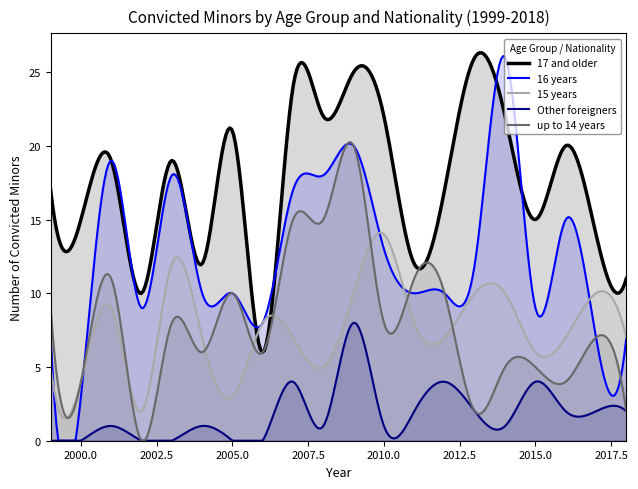

Reading right to left, list all the values displayed in this chart.

17 and older: 11	14	20	15	22	26	17	12	22	25	22	24	6	21	12	19	10	19	15	17
16 years: 7	7	15	9	26	12	10	10	13	20	18	17	8	10	10	18	9	19	3	7
15 years: 7	10	7	6	10	10	7	8	14	10	5	7	8	3	7	12	2	9	4	5
Other foreigners: 2	2	2	4	1	2	4	2	1	8	1	4	0	0	1	0	0	1	0	0
up to 14 years: 2	7	4	5	5	2	10	11	8	20	15	15	6	10	6	8	0	11	4	9